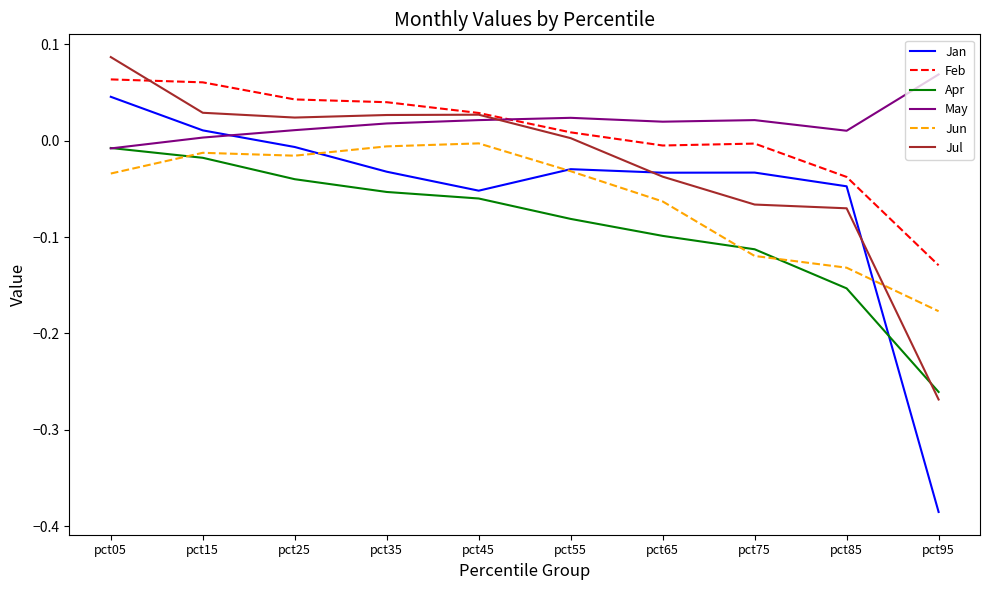

Which series changed the most between pct15 and pct75?

Jun